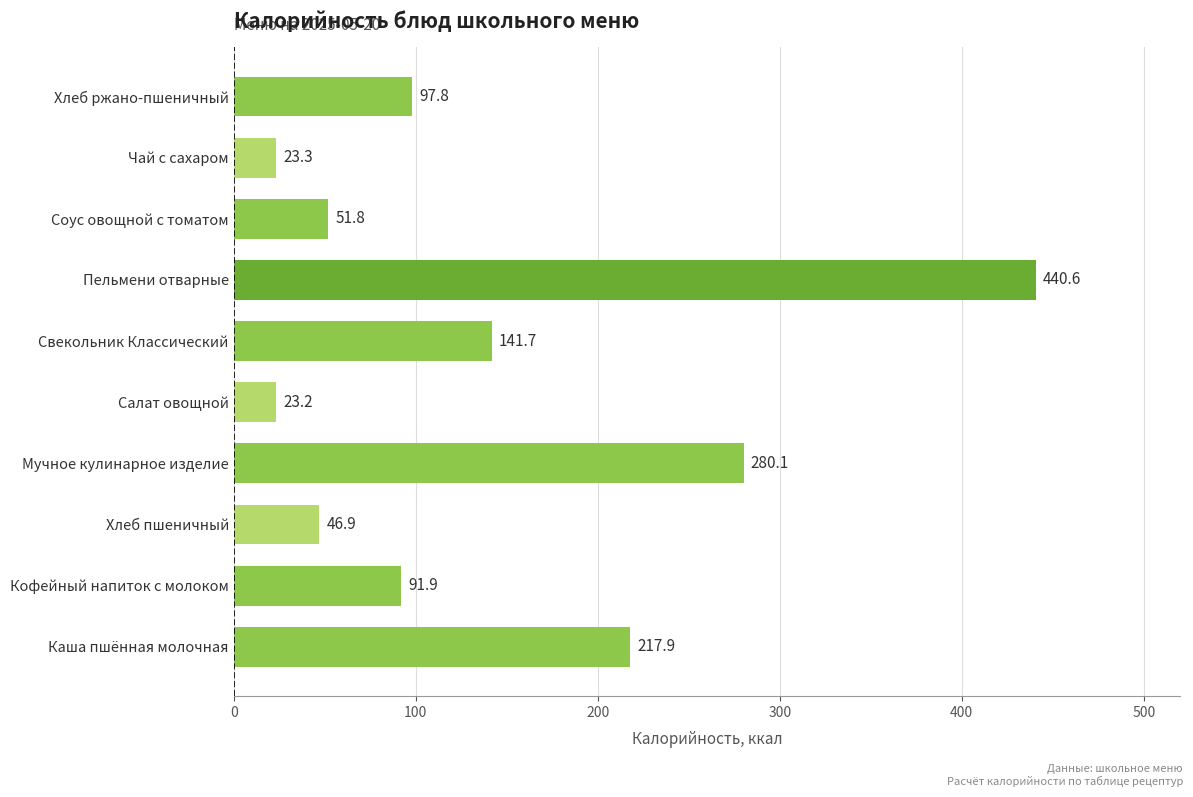

How many bars are there in total?

10